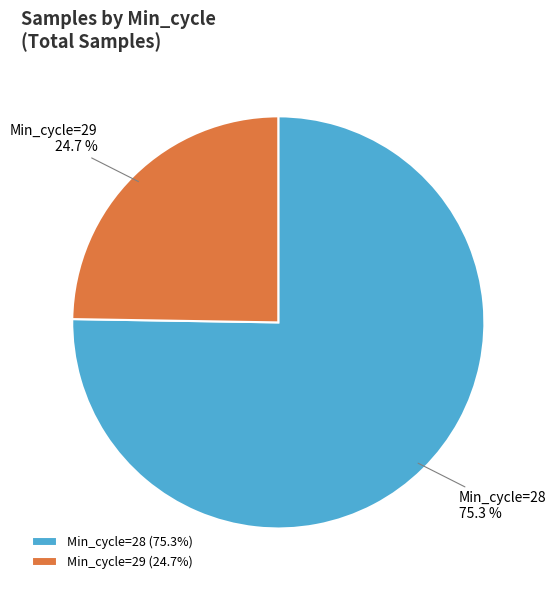

How many segments does this pie chart have?

2